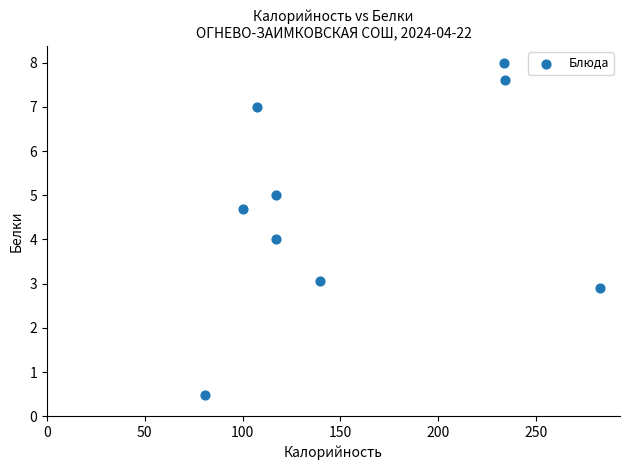

What is the average X value?

157.0